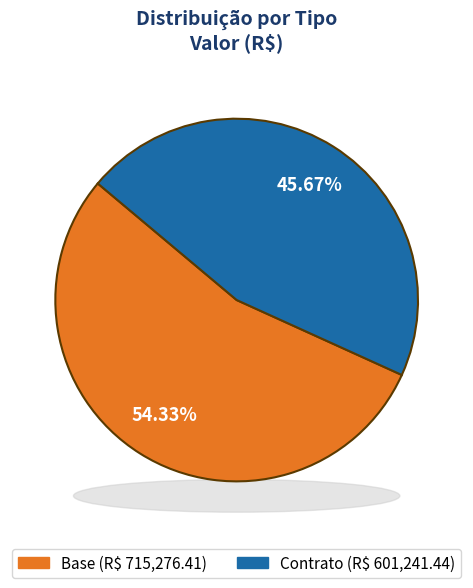

Which has a higher value, Base or Contrato?

Base